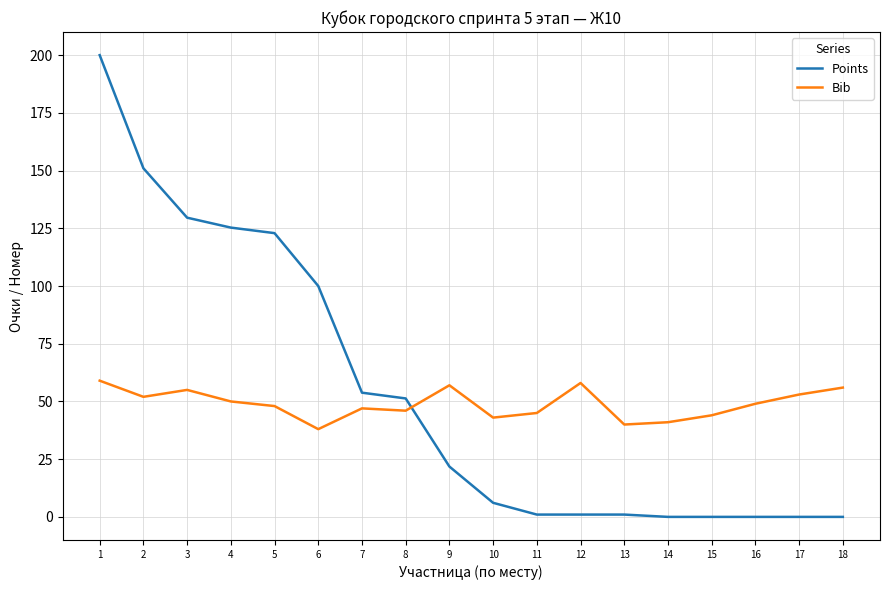

Reading left to right, transcribe all the data shown in this chart.

Points: 1=200.0	2=151.0	3=129.6	4=125.3	5=122.9	6=100.0	7=53.8	8=51.3	9=21.8	10=6.1	11=1.0	12=1.0	13=1.0	14=0.0	15=0.0	16=0.0	17=0.0	18=0.0
Bib: 1=59.0	2=52.0	3=55.0	4=50.0	5=48.0	6=38.0	7=47.0	8=46.0	9=57.0	10=43.0	11=45.0	12=58.0	13=40.0	14=41.0	15=44.0	16=49.0	17=53.0	18=56.0